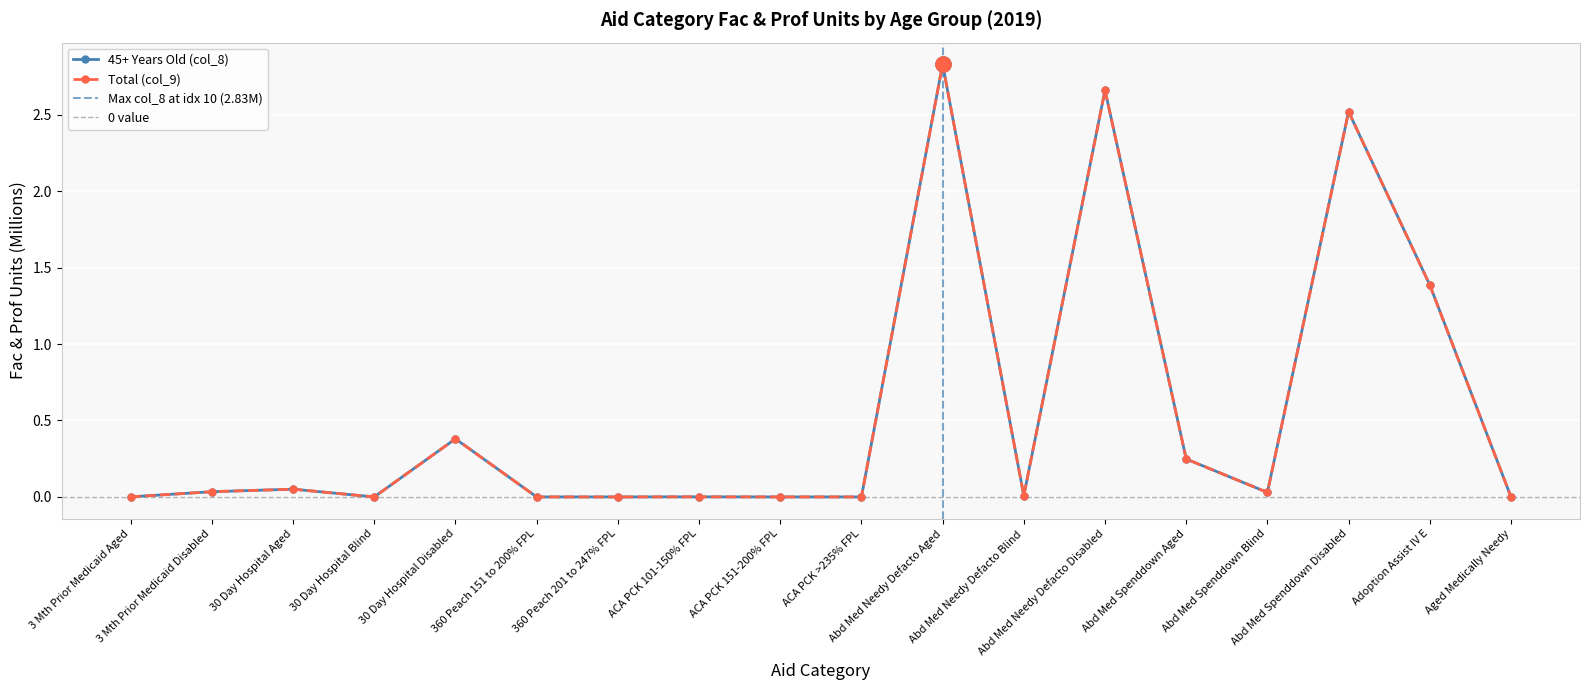

What is the total value across all series at Adoption Assist IV E?

2.8